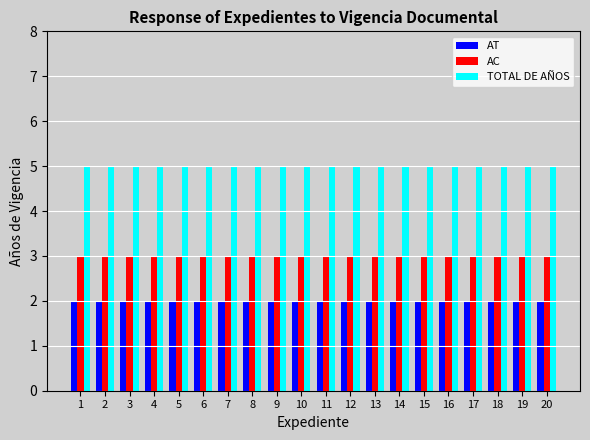

Reading left to right, what are all the values shown in this chart?

AT: 1=2	2=2	3=2	4=2	5=2	6=2	7=2	8=2	9=2	10=2	11=2	12=2	13=2	14=2	15=2	16=2	17=2	18=2	19=2	20=2
AC: 1=3	2=3	3=3	4=3	5=3	6=3	7=3	8=3	9=3	10=3	11=3	12=3	13=3	14=3	15=3	16=3	17=3	18=3	19=3	20=3
TOTAL DE AÑOS: 1=5	2=5	3=5	4=5	5=5	6=5	7=5	8=5	9=5	10=5	11=5	12=5	13=5	14=5	15=5	16=5	17=5	18=5	19=5	20=5